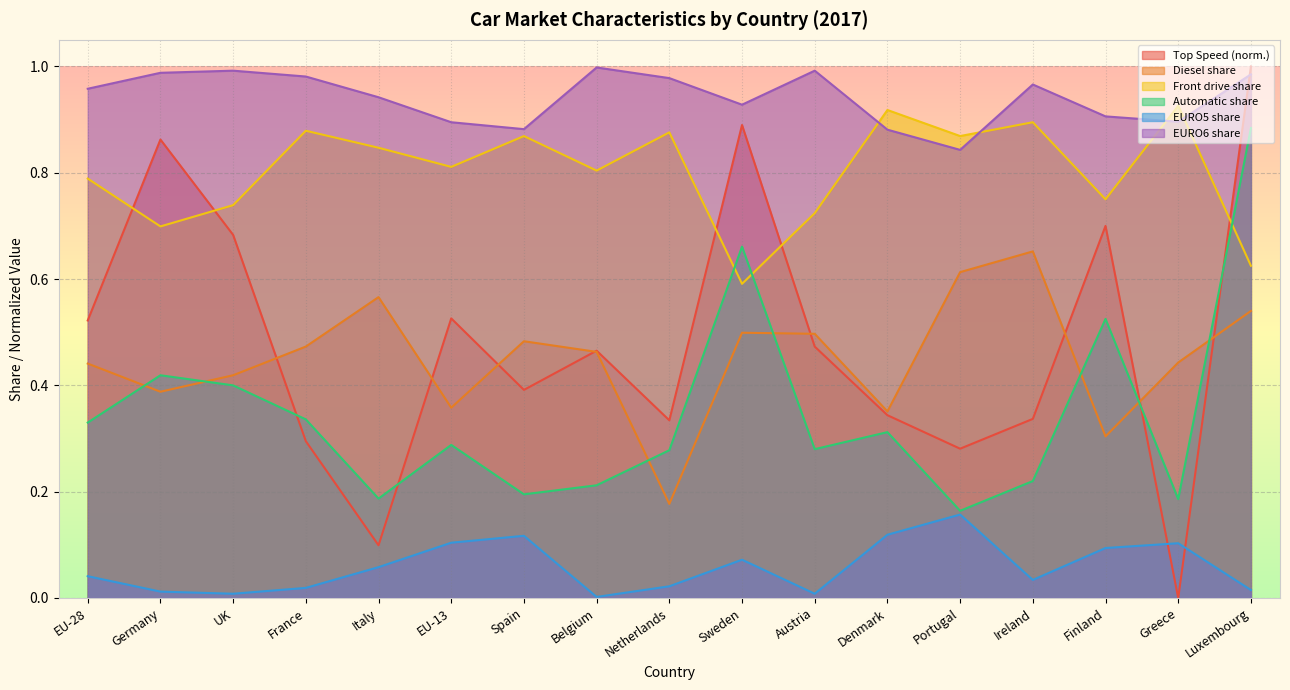

What is the sum of the Diesel share values at Germany and UK?

0.8